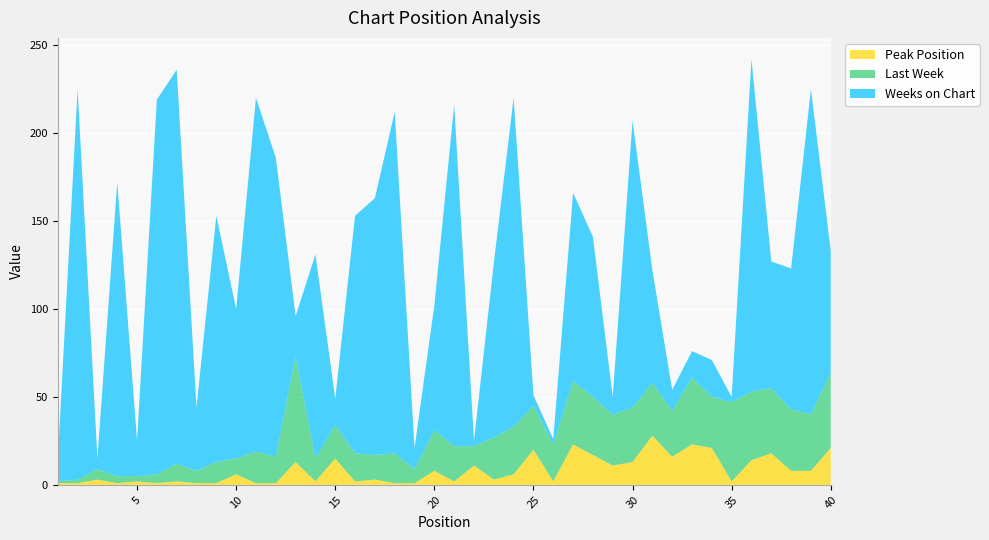

Reading left to right, what are all the values shown in this chart?

Peak Position: 1=1	2=1	3=3	4=1	5=2	6=1	7=2	8=1	9=1	10=6	11=1	12=1	13=13	14=2	15=15	16=2	17=3	18=1	19=1	20=8	21=2	22=11	23=3	24=6	25=20	26=2	27=23	28=17	29=11	30=13	31=28	32=16	33=23	34=21	35=2	36=14	37=18	38=8	39=8	40=21
Last Week: 1=1	2=2	3=6	4=4	5=3	6=5	7=10	8=7	9=12	10=9	11=18	12=15	13=60	14=13	15=19	16=16	17=14	18=17	19=8	20=23	21=20	22=11	23=24	24=27	25=25	26=21	27=36	28=33	29=29	30=31	31=30	32=26	33=38	34=29	35=45	36=39	37=37	38=35	39=32	40=43
Weeks on Chart: 1=12	2=222	3=6	4=167	5=20	6=213	7=224	8=36	9=140	10=85	11=201	12=170	13=23	14=116	15=15	16=135	17=146	18=194	19=12	20=71	21=194	22=3	23=99	24=187	25=6	26=3	27=107	28=91	29=10	30=163	31=64	32=12	33=15	34=21	35=3	36=189	37=72	38=80	39=185	40=69